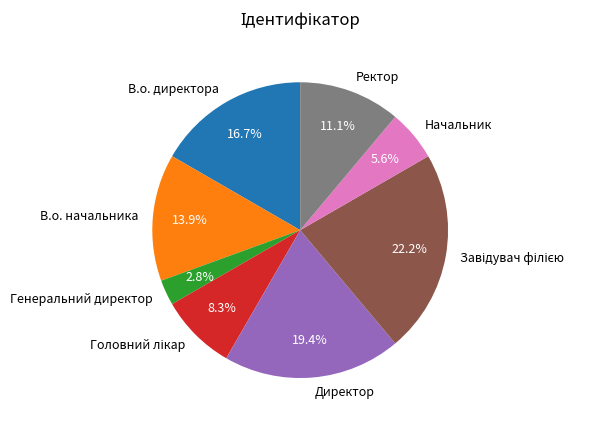

Does Ректор represent more than half of the total?

No